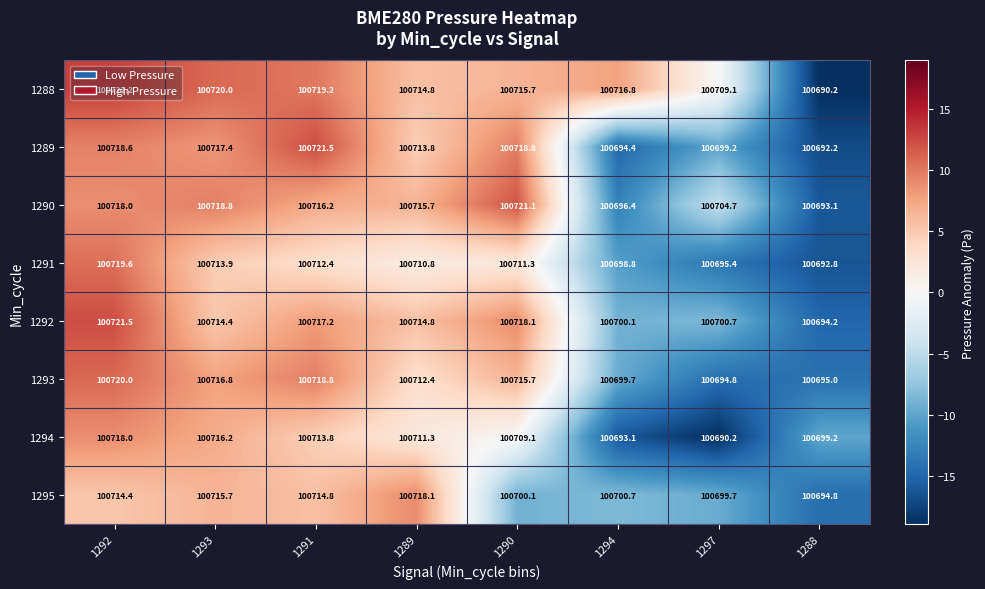

How many series are shown in this chart?

8